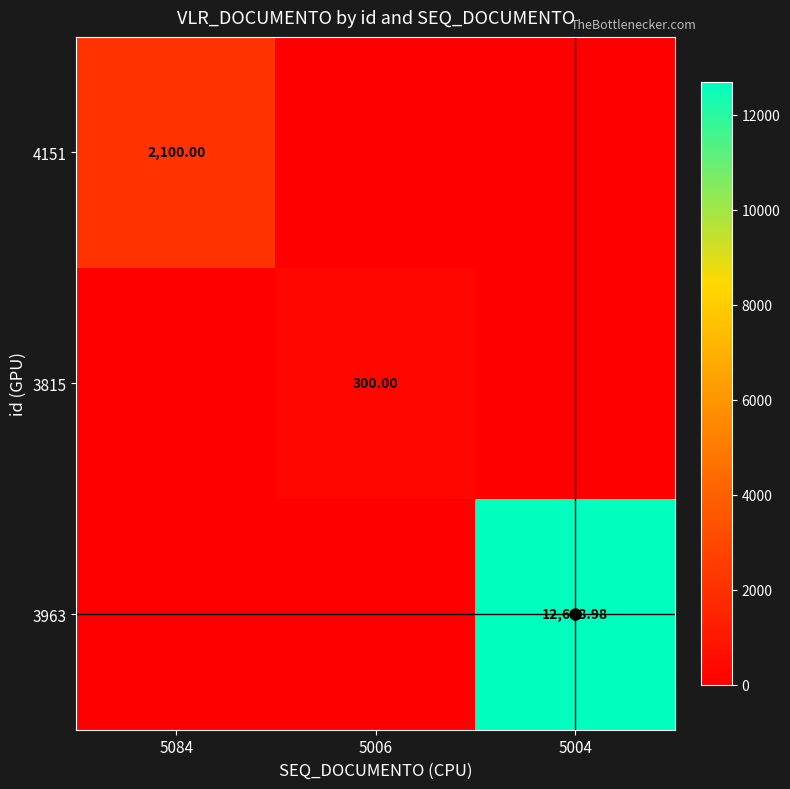

At how many categories does at least one series exceed 11307?

1